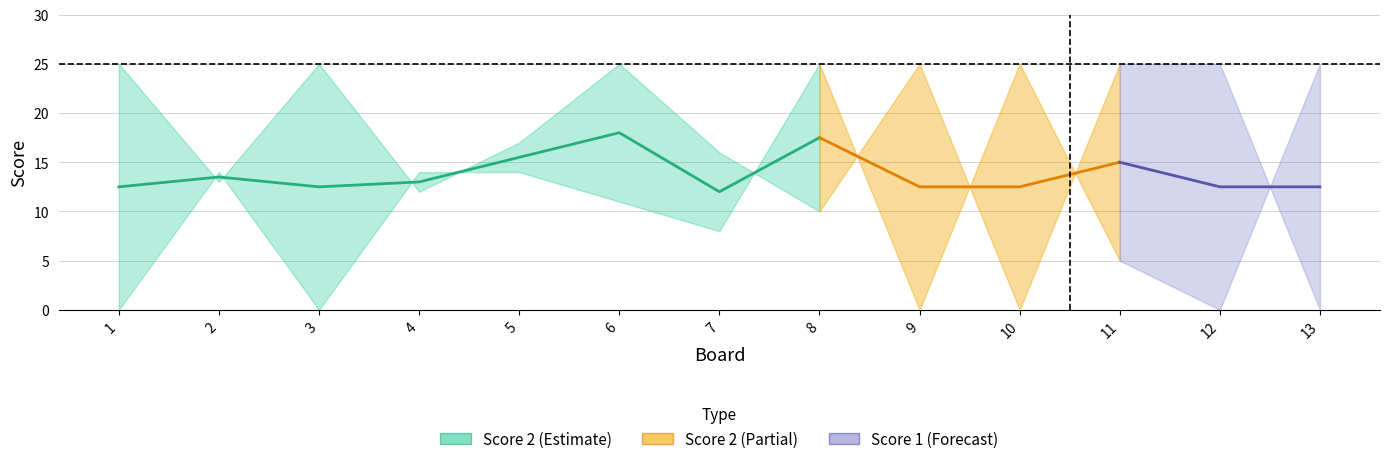

Is the value of Score 2 at 13 greater than the value of Score 1 at 10?

No